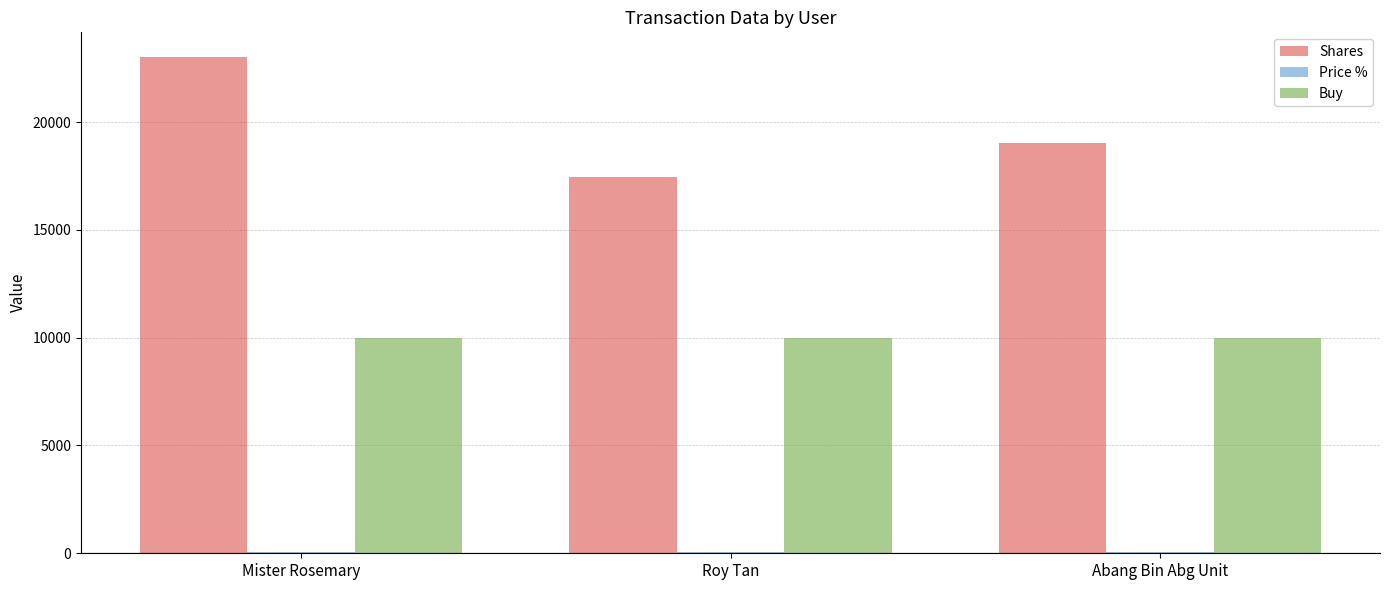

What value does the Buy series have at Abang Bin Abg Unit?

10000.0